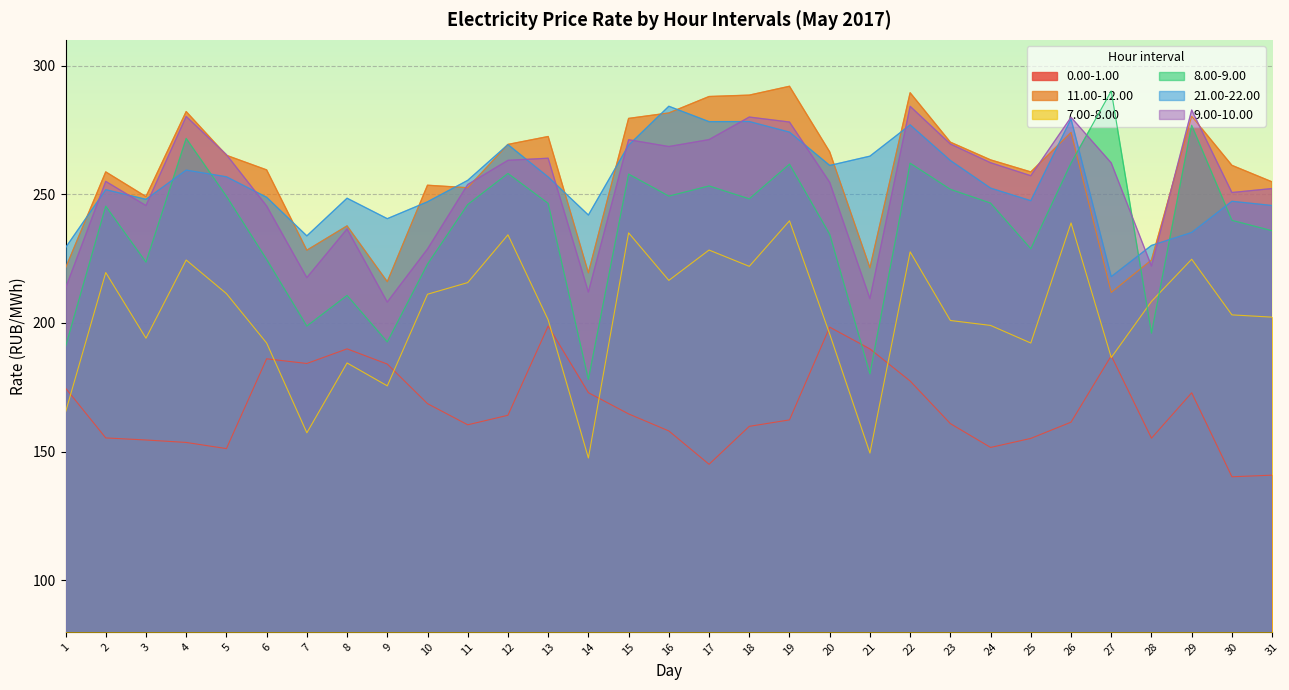

Where do 8.00-9.00 and 0.00-1.00 first cross each other?

20 and 21